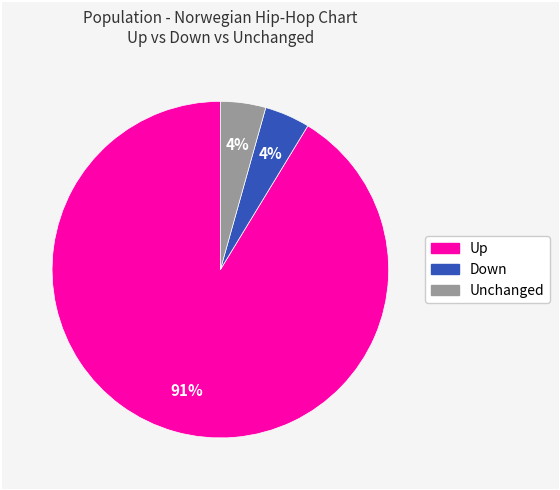

To the nearest percent, what is the average slice percentage?

33%